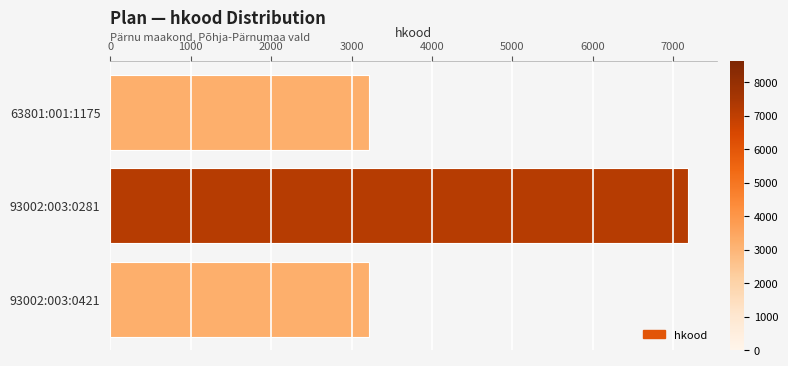

What is the ratio of the value at 93002:003:0421 to the value at 63801:001:1175?

1.0